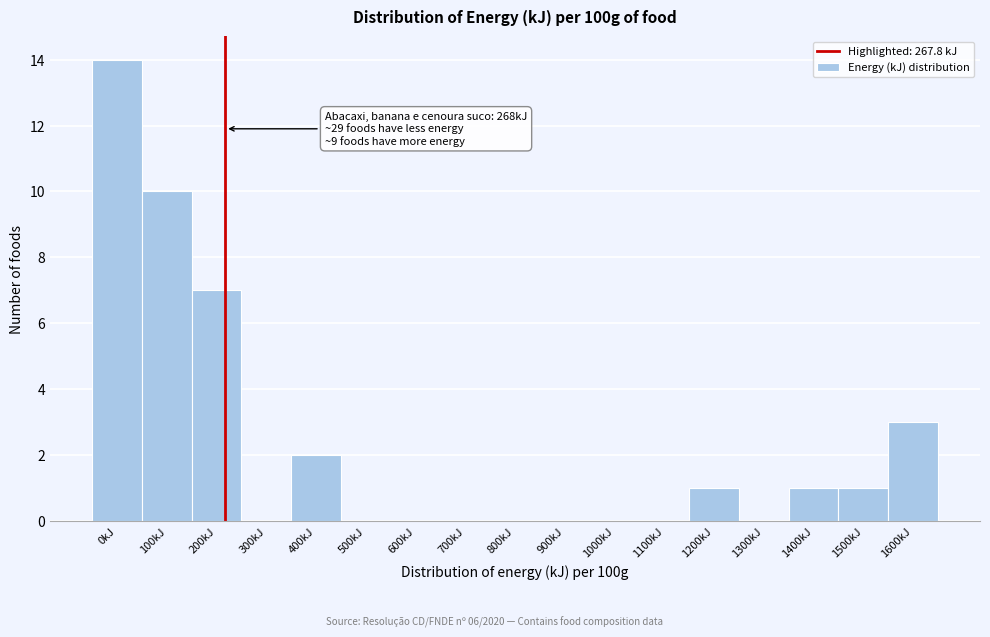

Reading left to right, list all the values displayed in this chart.

0kJ=14	100kJ=10	200kJ=7	300kJ=0	400kJ=2	500kJ=0	600kJ=0	700kJ=0	800kJ=0	900kJ=0	1000kJ=0	1100kJ=0	1200kJ=1	1300kJ=0	1400kJ=1	1500kJ=1	1600kJ=3